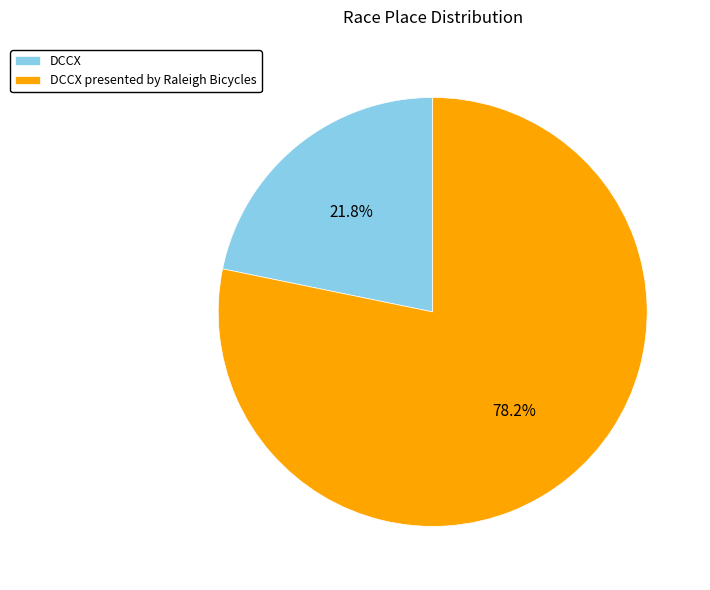

What percentage is the DCCX presented by Raleigh Bicycles slice, to the nearest percent?

78%